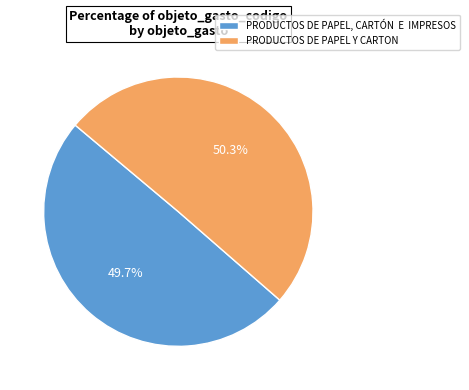

How many segments does this pie chart have?

2